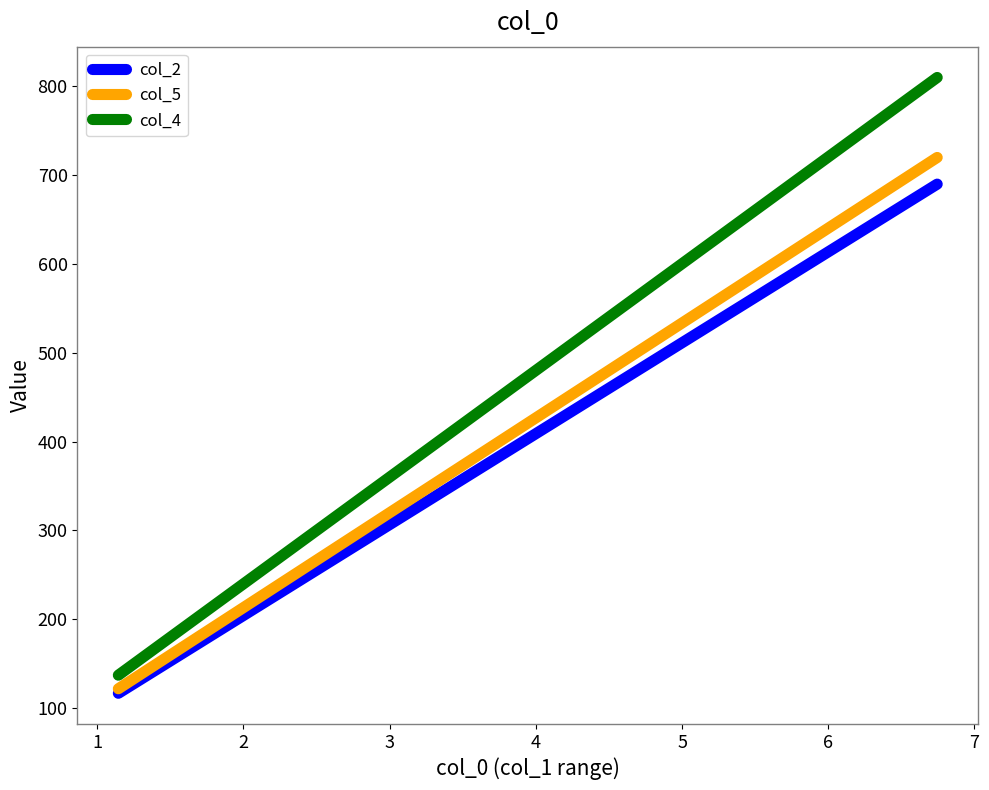

What is the minimum value for col_4?

137.4